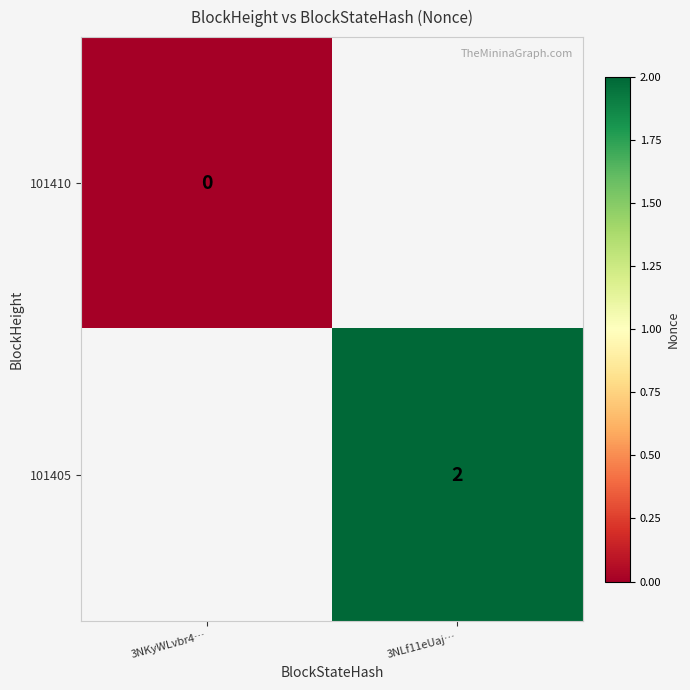

Between 3NKyWLvbr4… and 3NLf11eUaj…, which is larger?

3NLf11eUaj…